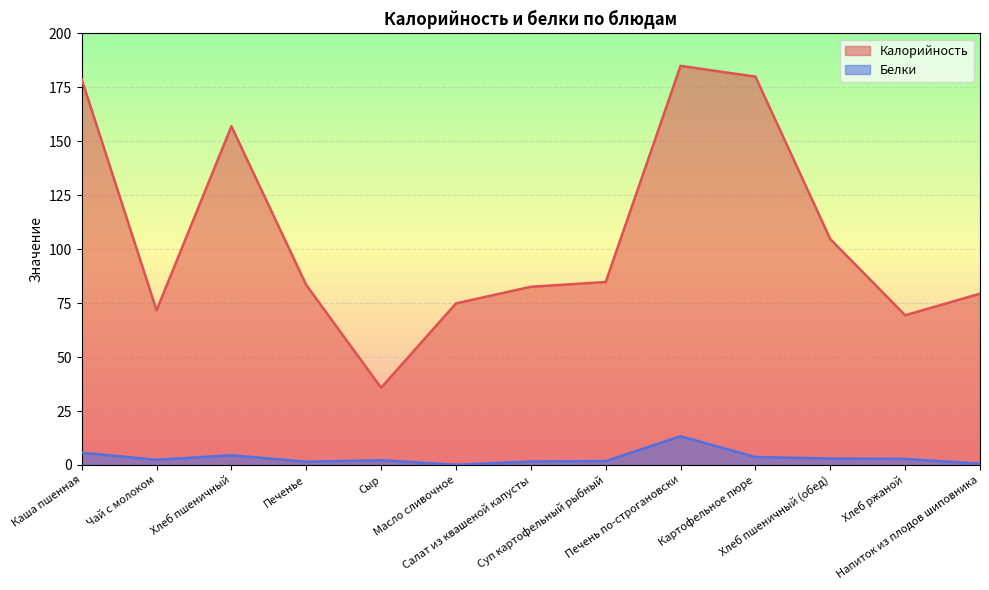

Which series has the largest total across all categories?

Калорийность